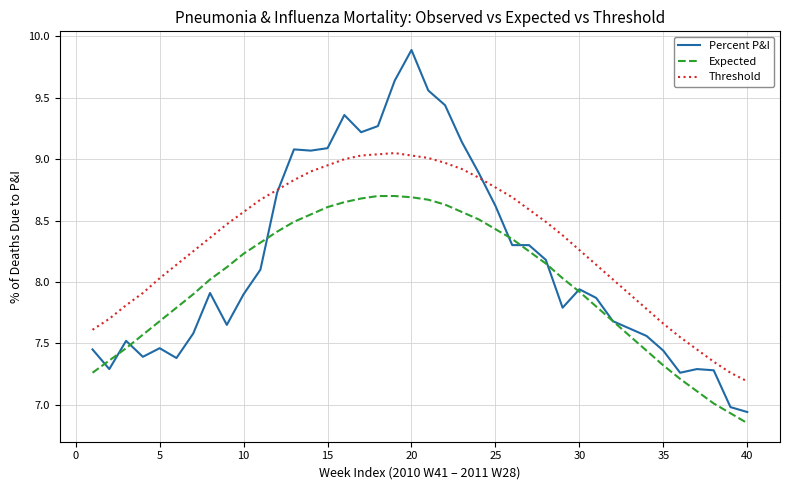

True or false: Expected and Threshold cross at least once.

False